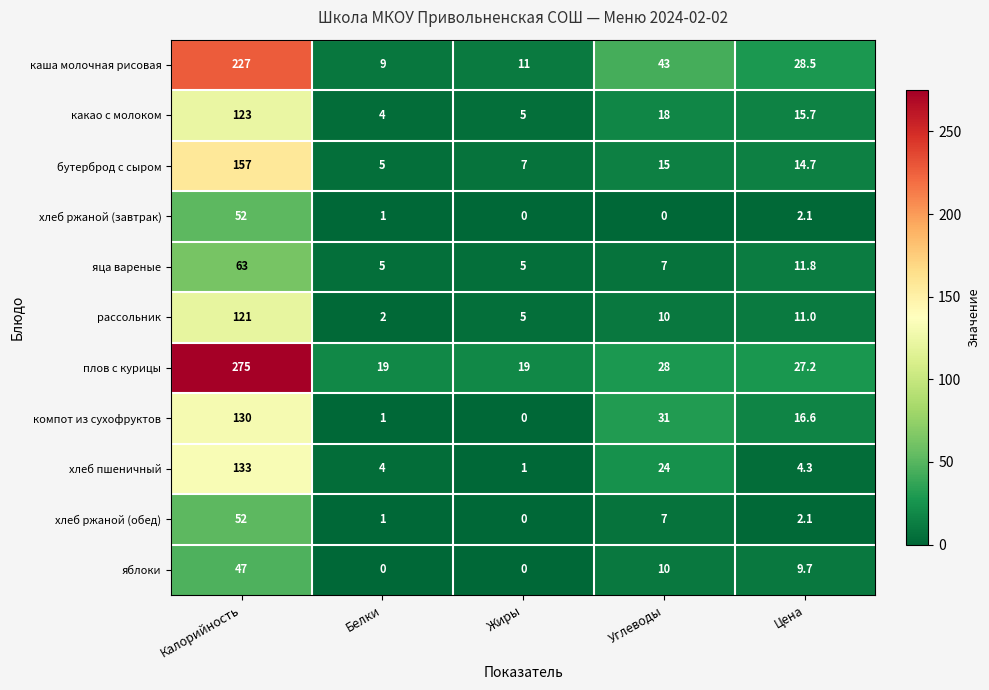

Which series changed the most between Калорийность and Углеводы?

плов с курицы